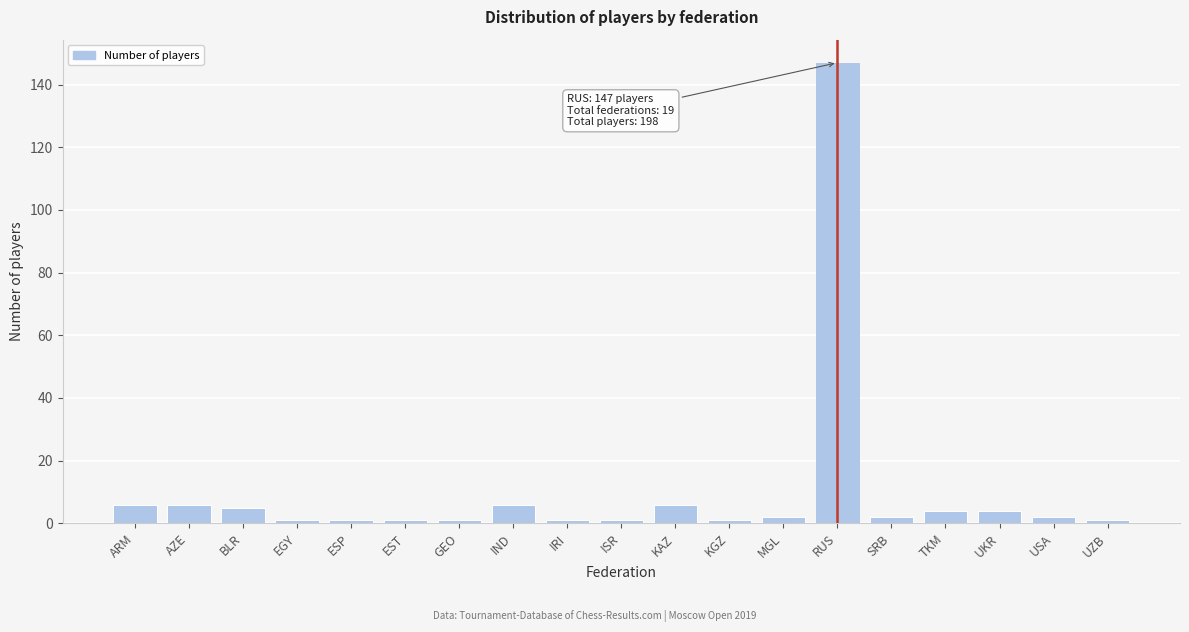

Reading left to right, what are all the values shown in this chart?

ARM=6	AZE=6	BLR=5	EGY=1	ESP=1	EST=1	GEO=1	IND=6	IRI=1	ISR=1	KAZ=6	KGZ=1	MGL=2	RUS=147	SRB=2	TKM=4	UKR=4	USA=2	UZB=1